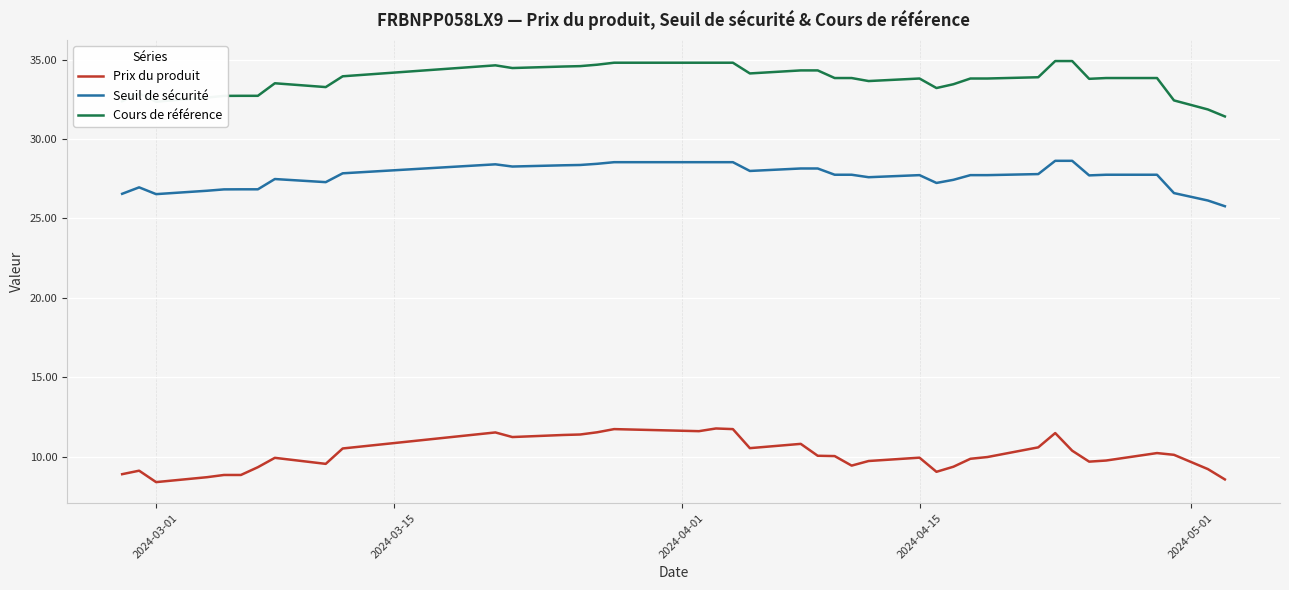

Rank the series by their average value, from highest to lowest.

Cours de référence, Seuil de sécurité, Prix du produit